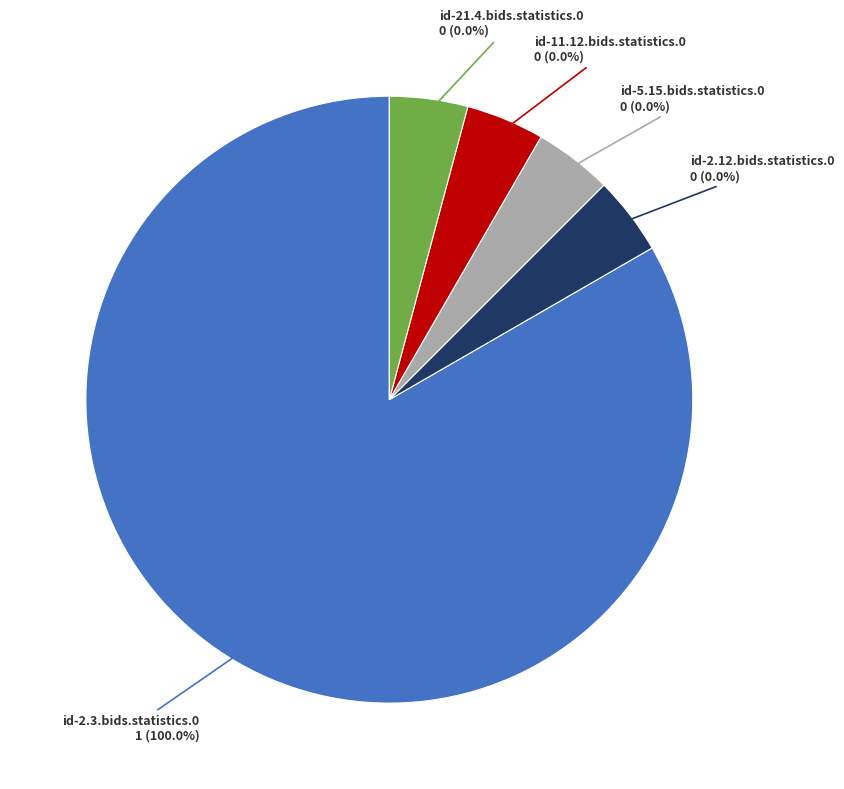

True or false: id-5.15.bids.statistics.0 accounts for 0% of the total.

True